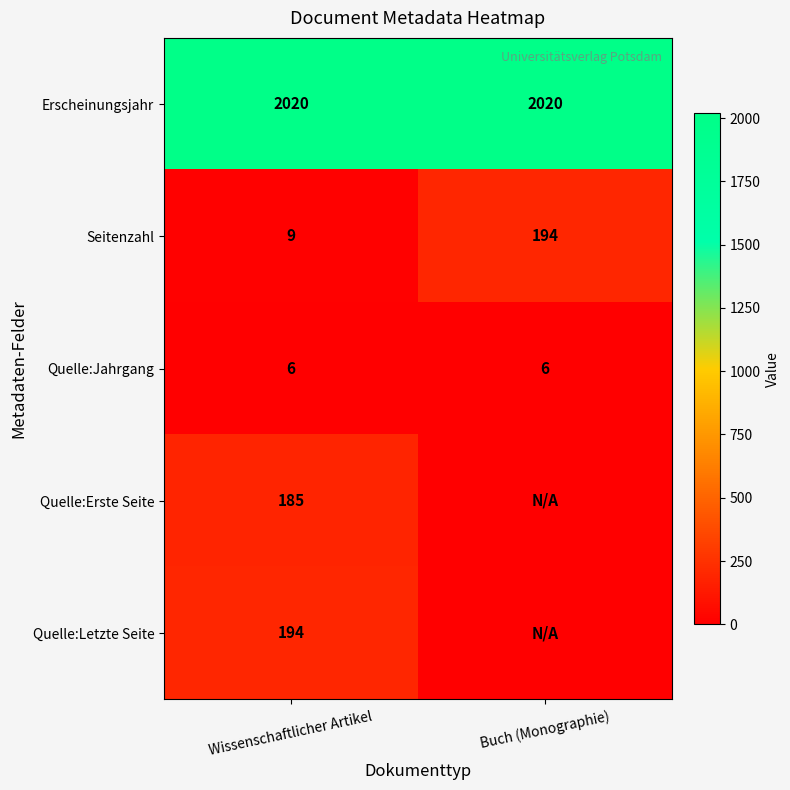

Which has a higher value, Buch (Monographie) or Wissenschaftlicher Artikel?

Buch (Monographie)